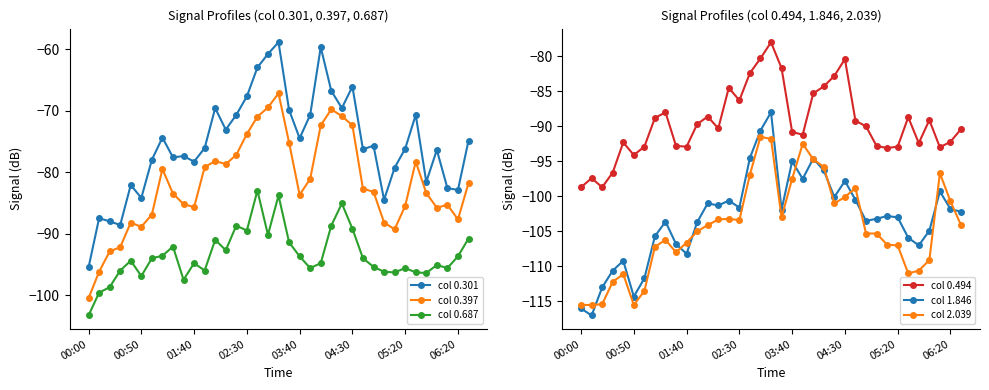

What is the value of the col 0.687 point at the 18th from the left?

-90.2